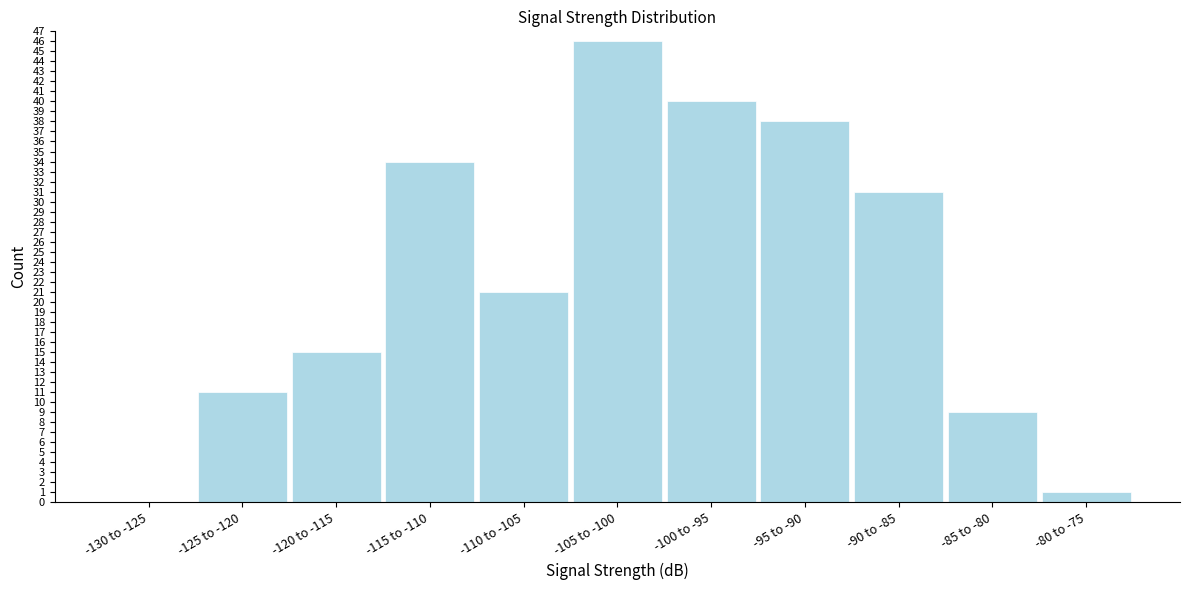

Reading left to right, transcribe all the data shown in this chart.

-130 to -125=0	-125 to -120=11	-120 to -115=15	-115 to -110=34	-110 to -105=21	-105 to -100=46	-100 to -95=40	-95 to -90=38	-90 to -85=31	-85 to -80=9	-80 to -75=1